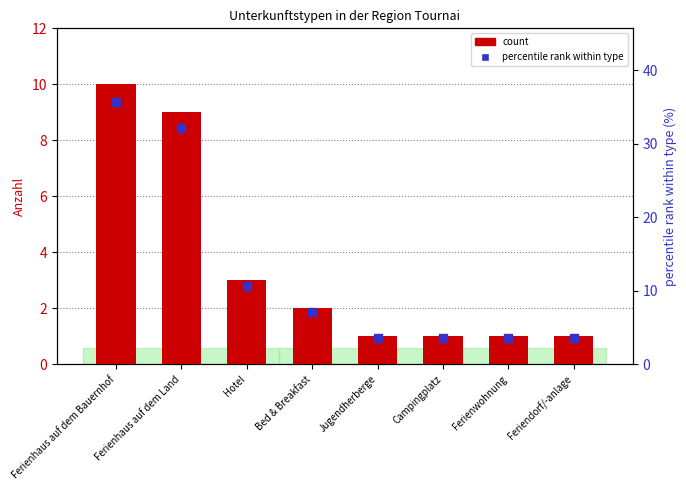

Which series has the largest total across all categories?

percentile rank within type